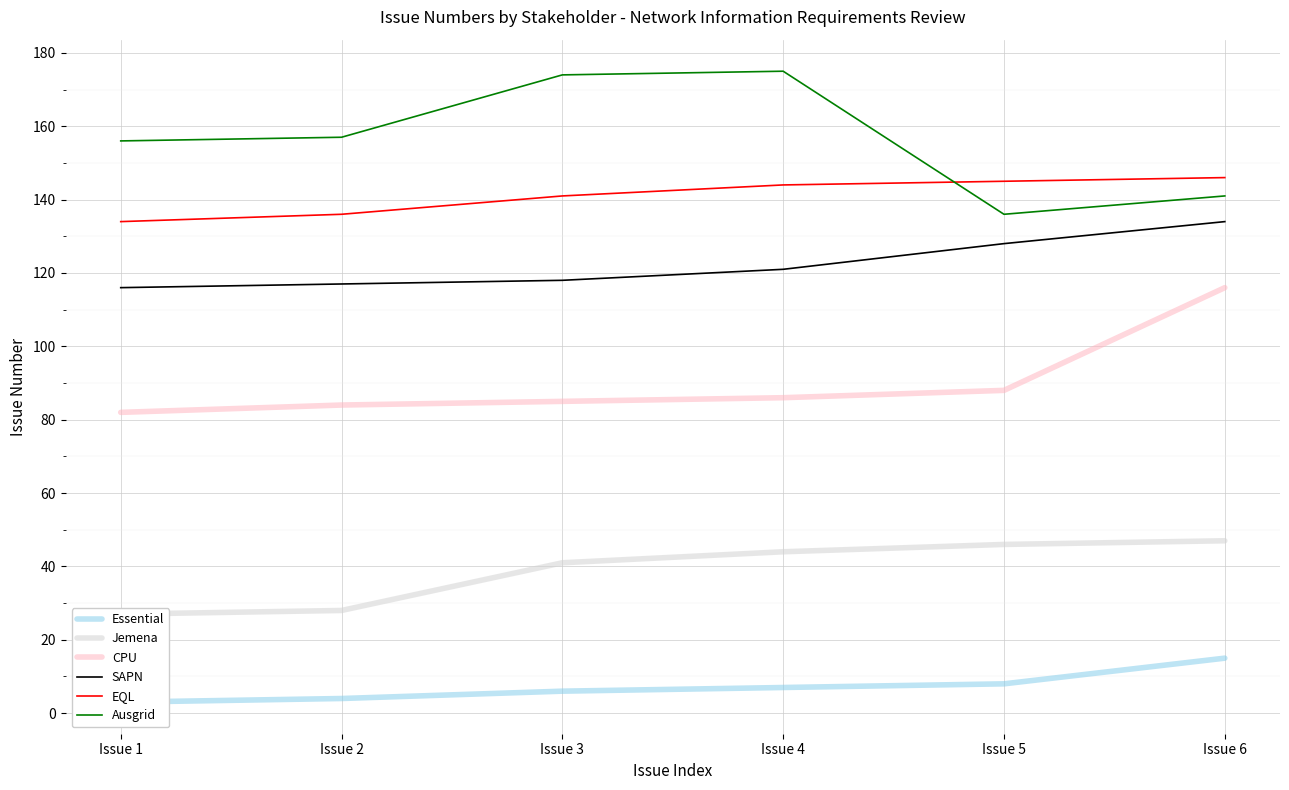

What value does the EQL series have at Issue 3?

141